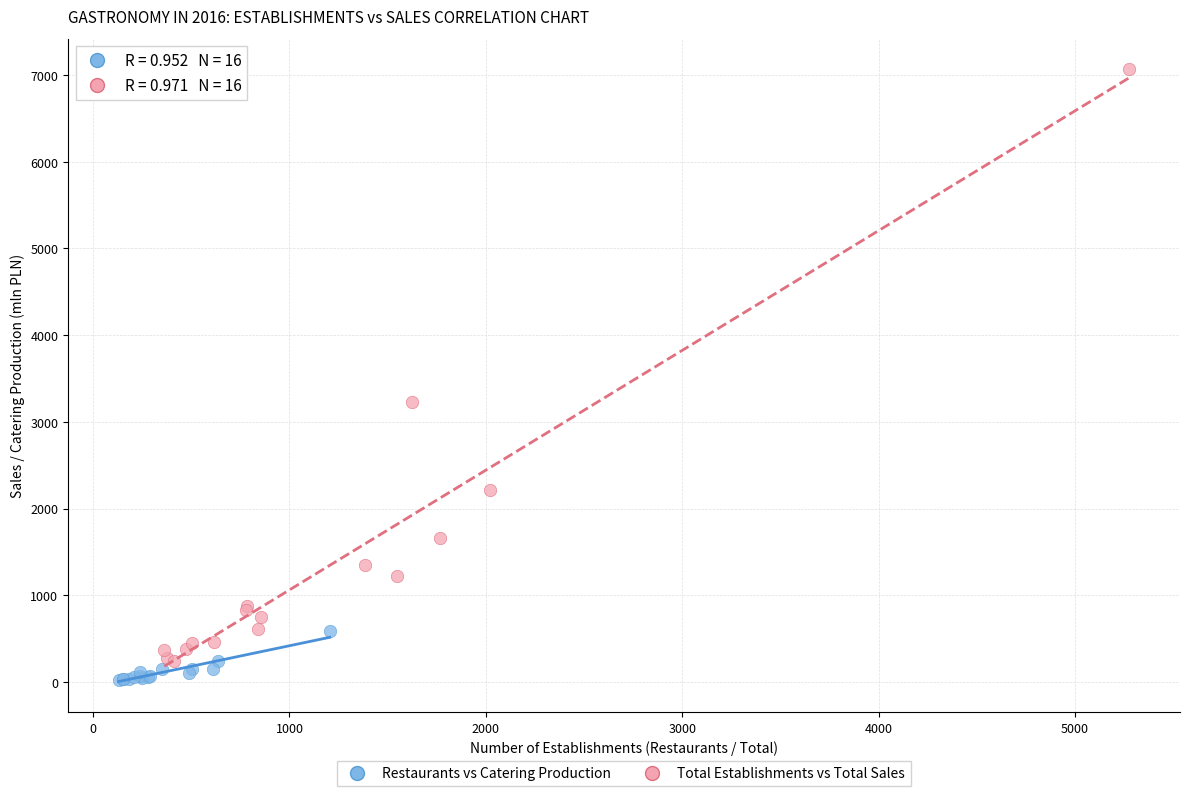

Which series has the widest spread of Y values?

Total Establishments vs Total Sales